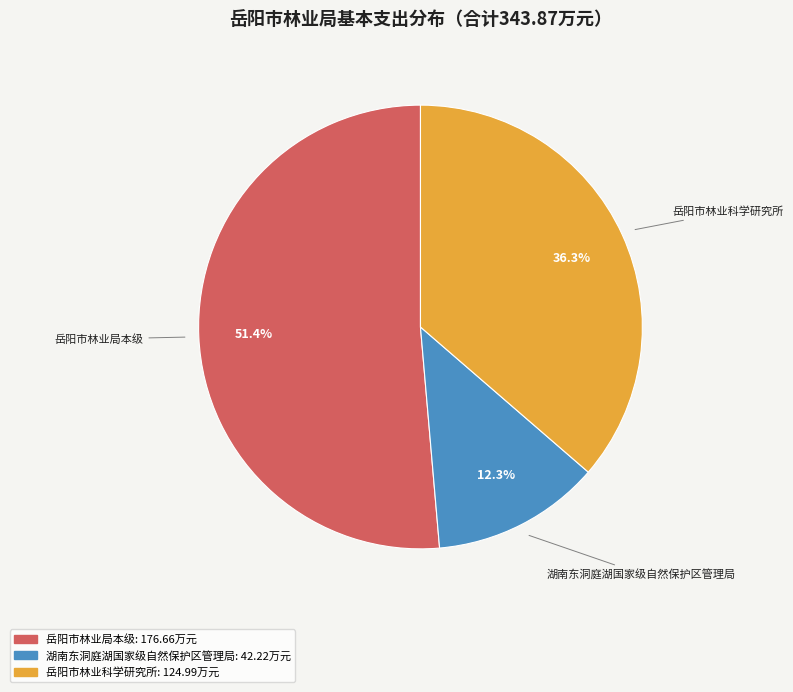

To the nearest percent, what is the difference between the 湖南东洞庭湖国家级自然保护区管理局 and 岳阳市林业局本级 slice percentages?

39%